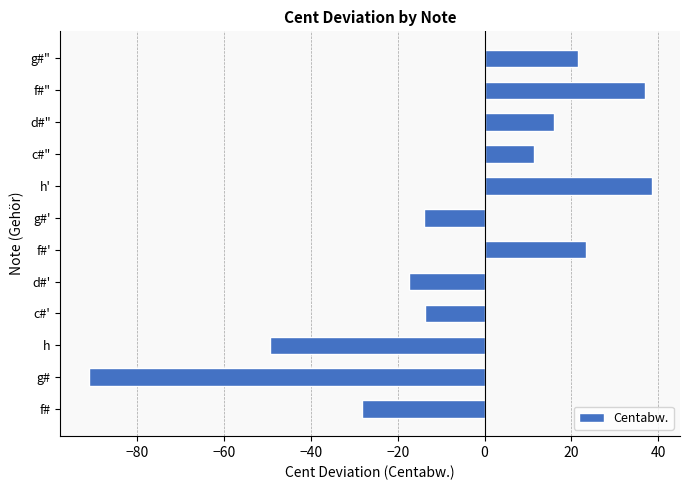

What is the difference between the maximum and minimum values?

129.7